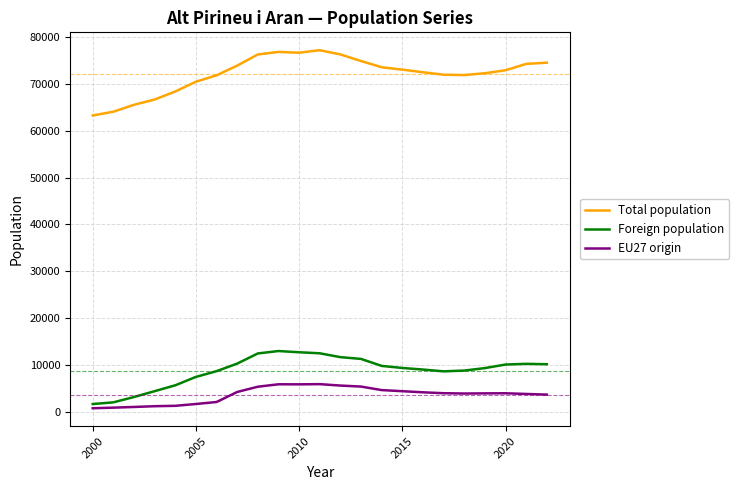

Rank the series by their maximum value, from lowest to highest.

EU27 origin, Foreign population, Total population